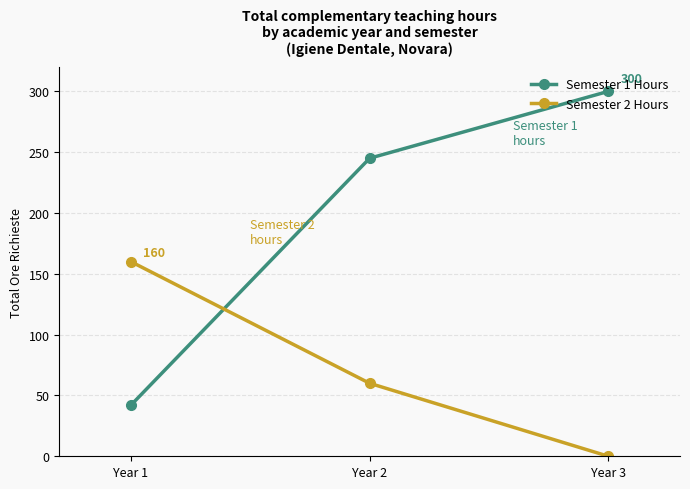

Which series has the largest total across all categories?

Semester 1 Hours